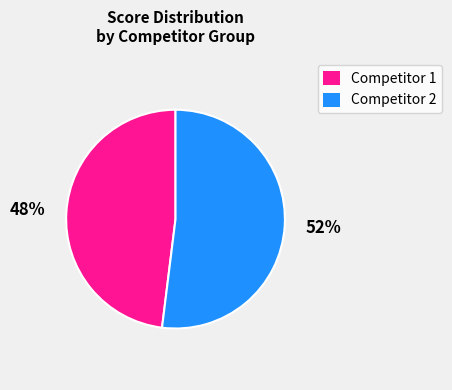

Do Competitor 2 and Competitor 1 together represent more than half of the pie?

Yes